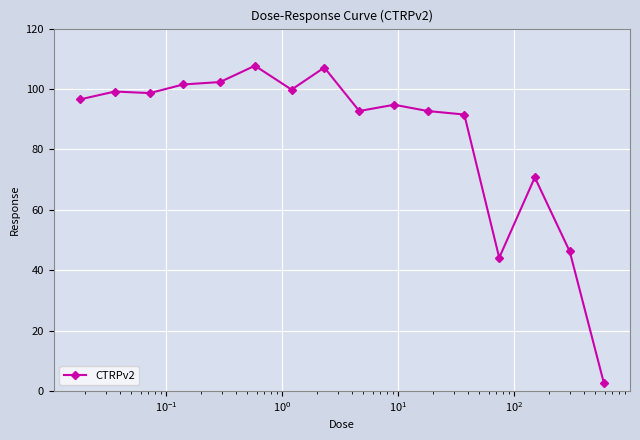

What is the sum of all values?

1348.2